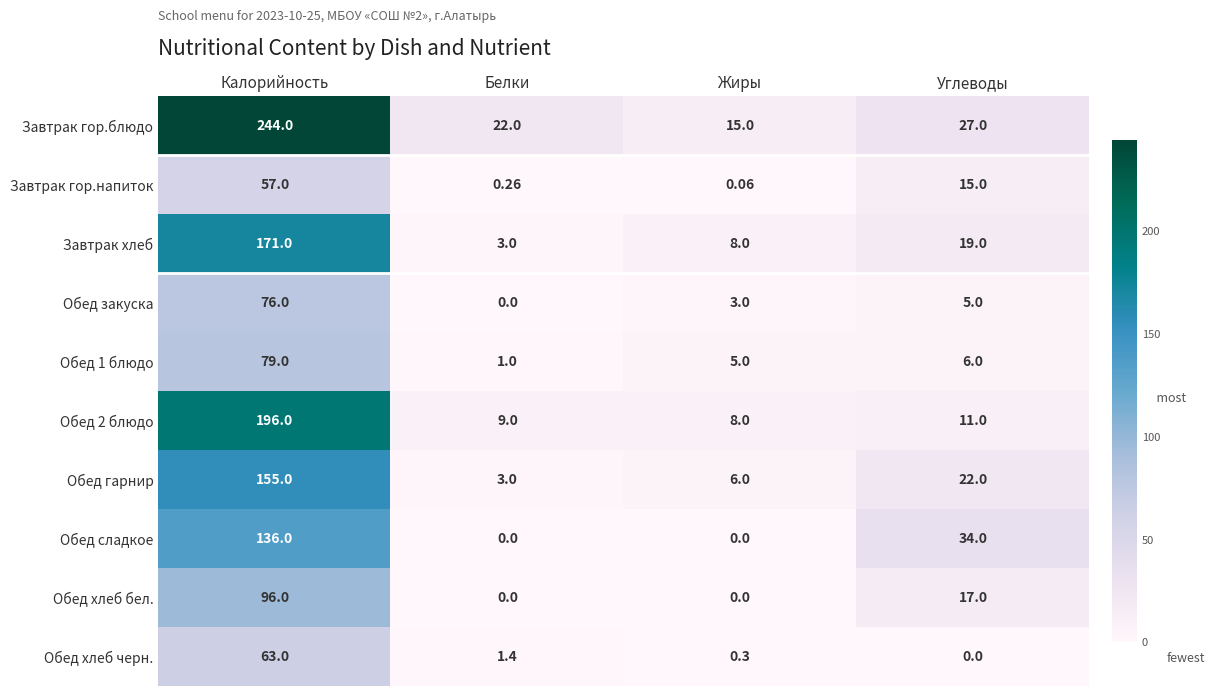

What is the difference between the highest and lowest values at Углеводы?

34.0